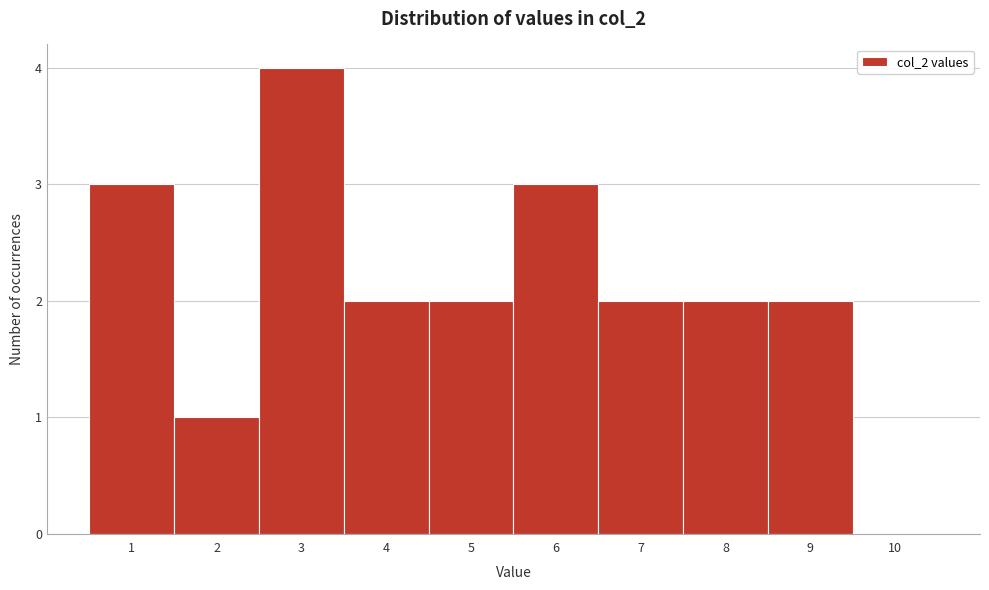

Reading left to right, list every bar in this chart as the range it spans on the x-axis followed by its height. The values are not printed on the chart, so give them approximately, as read against the axis.

0.5 to 1.5: 3
1.5 to 2.5: 1
2.5 to 3.5: 4
3.5 to 4.5: 2
4.5 to 5.5: 2
5.5 to 6.5: 3
6.5 to 7.5: 2
7.5 to 8.5: 2
8.5 to 9.5: 2
9.5 to 10.5: 0